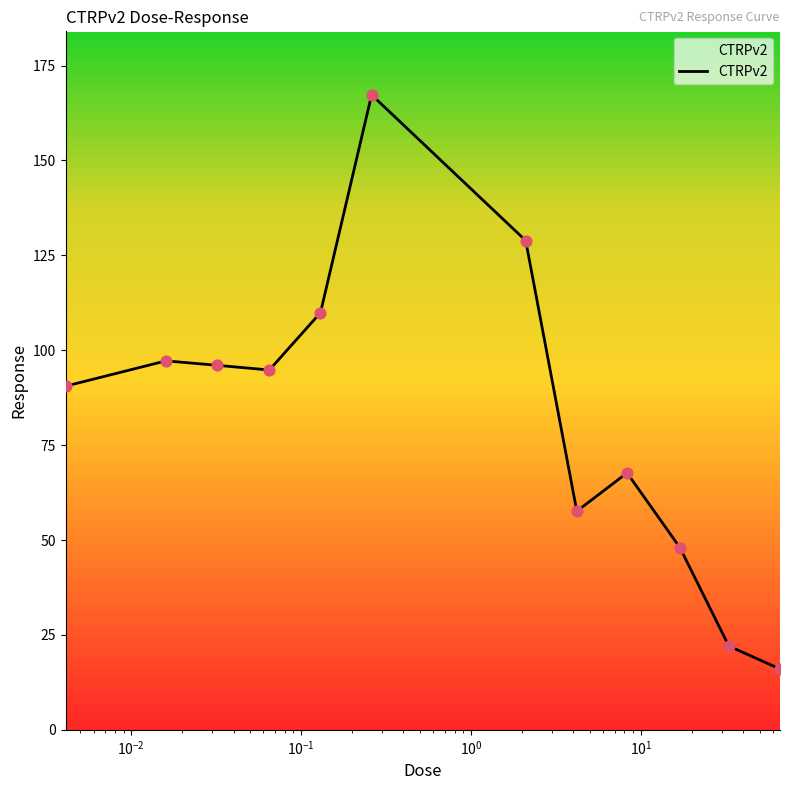

What is the difference between the maximum and minimum values?

151.3